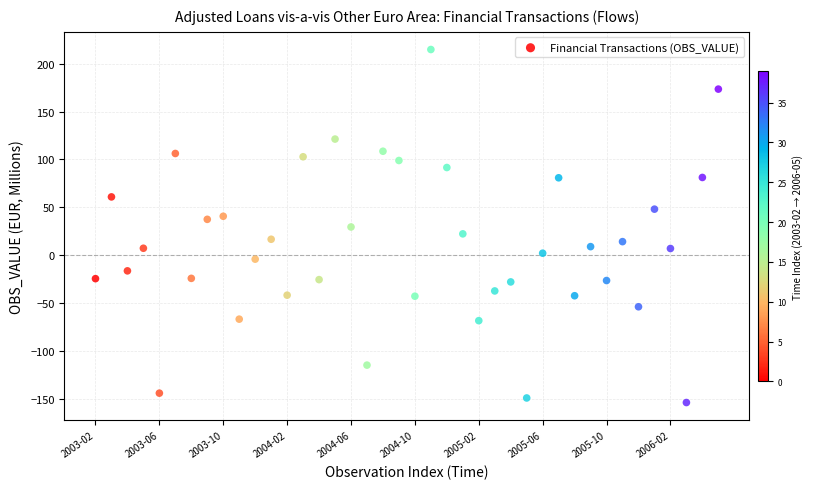

What is the range of Y values (max minus min)?

368.2